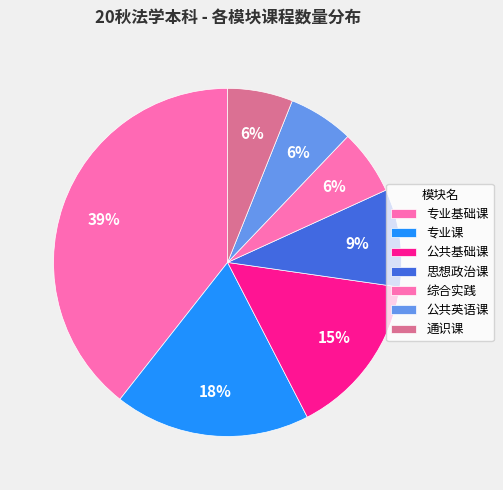

Which has a higher value, 专业课 or 公共英语课?

专业课